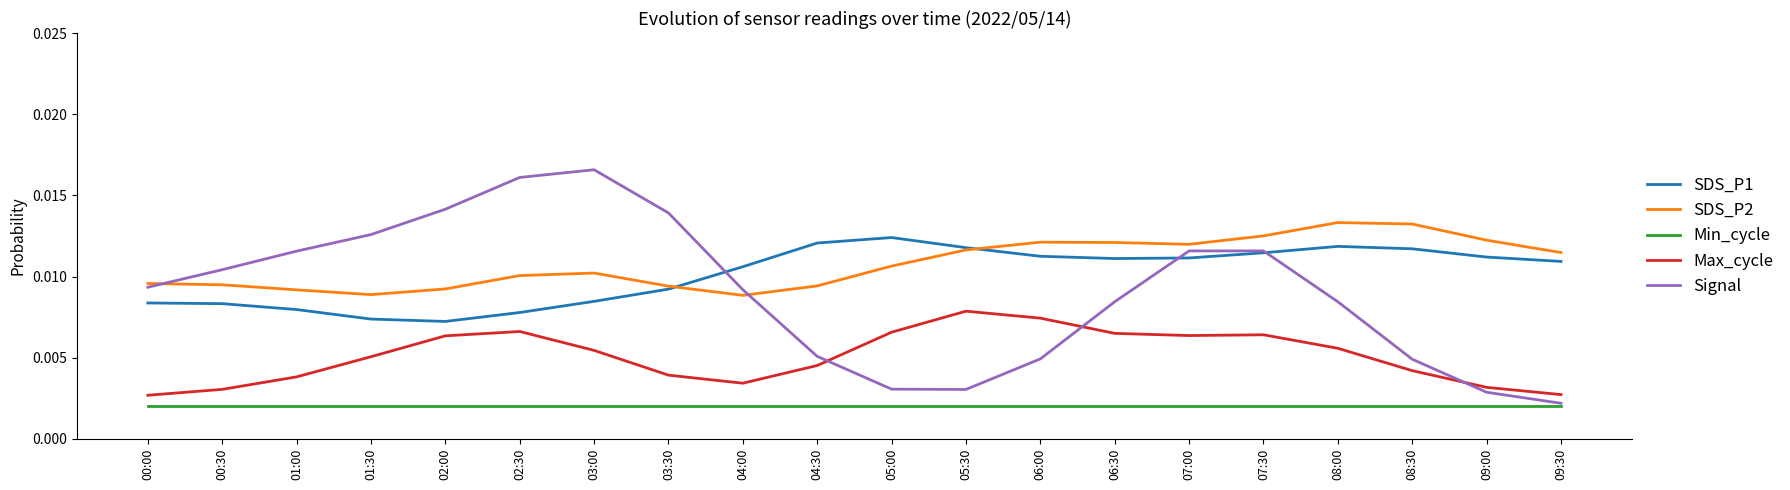

Which series changed the most between 03:30 and 05:00?

Signal